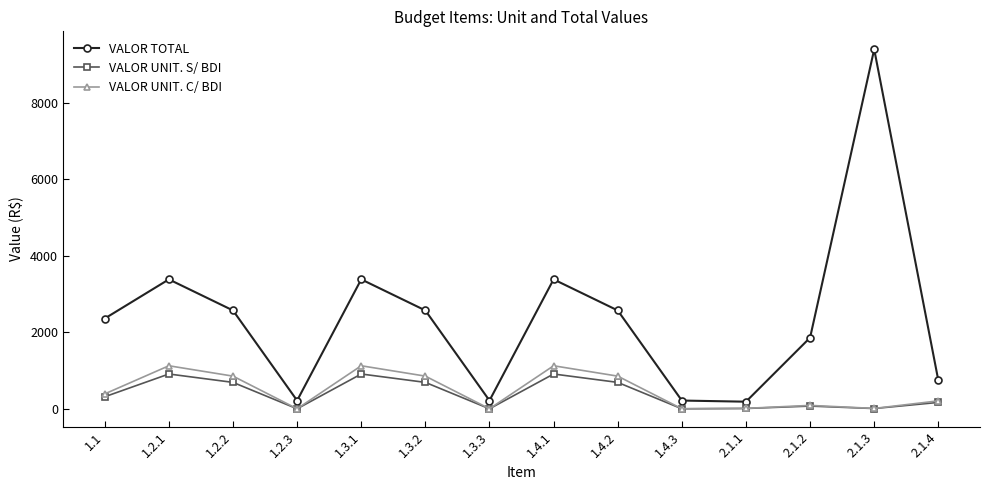

Is this an area chart (filled region under the line)?

No